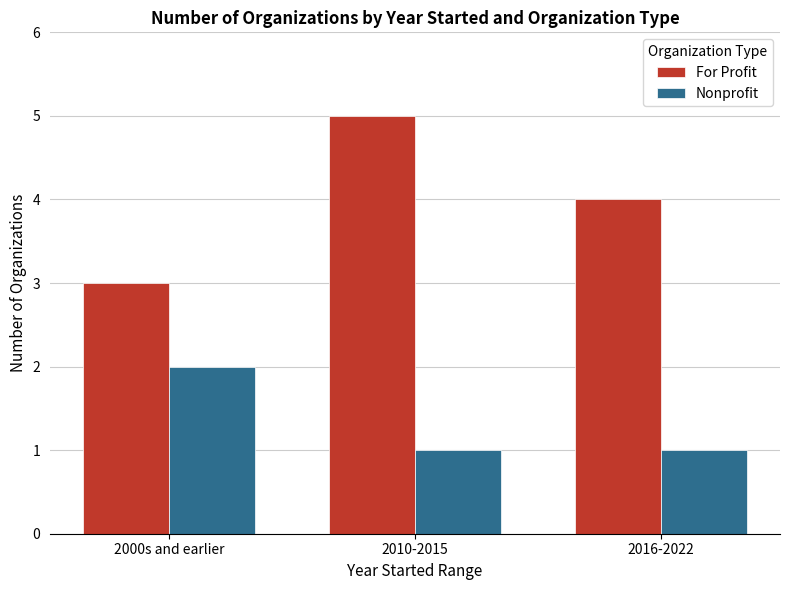

What value does the Nonprofit series have at 2010-2015?

1